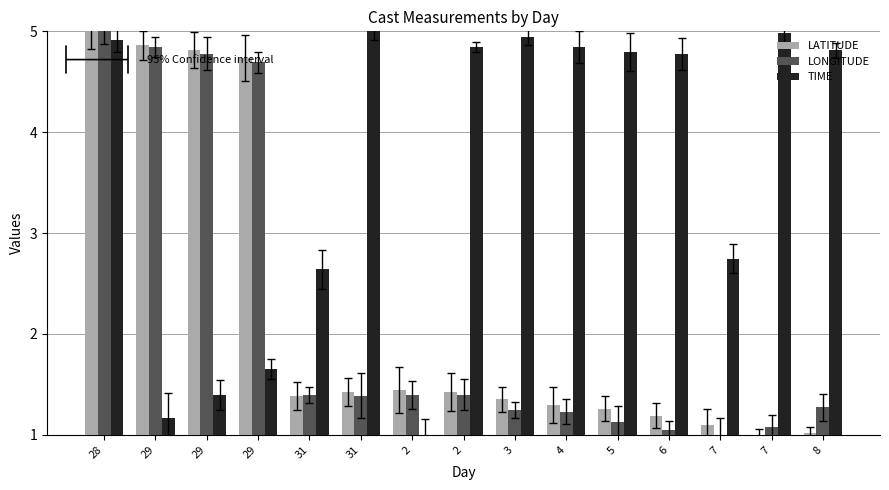

Between 6 and 3, which is larger?

3